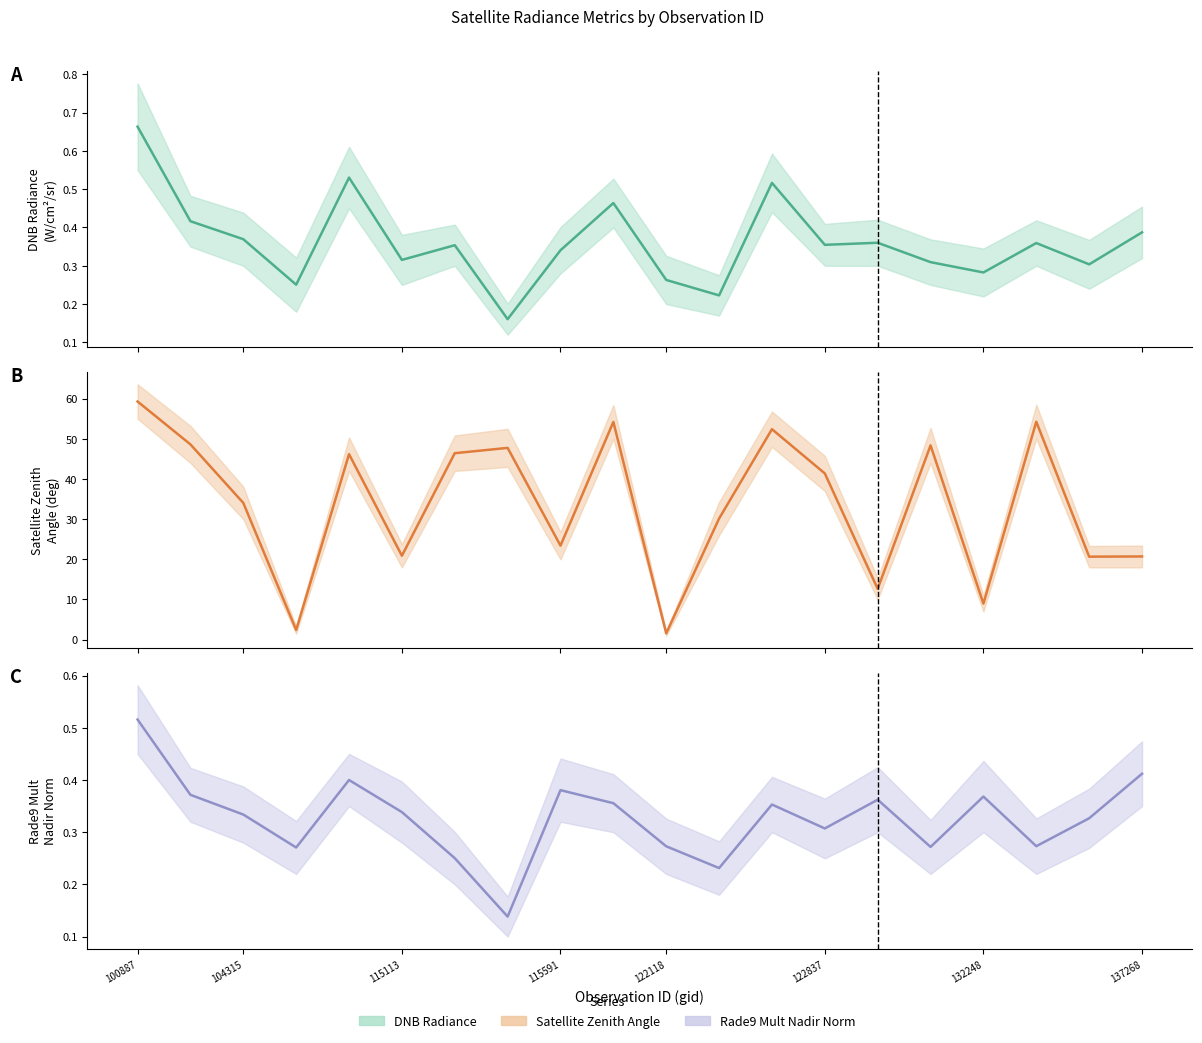

Between 122118 and 16, which series saw the biggest shift?

Satellite Zenith Angle (mid)